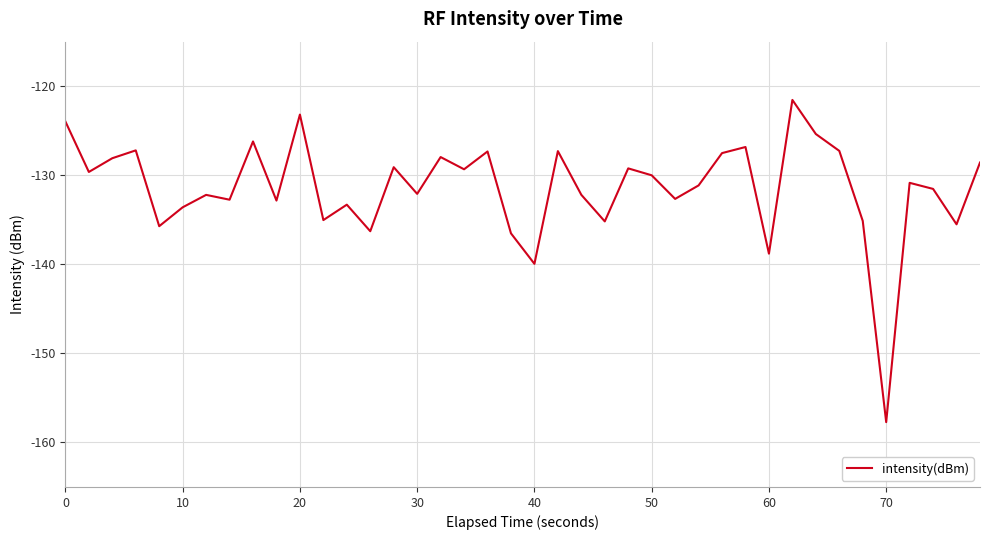

What is the minimum value shown in the chart?

-157.7